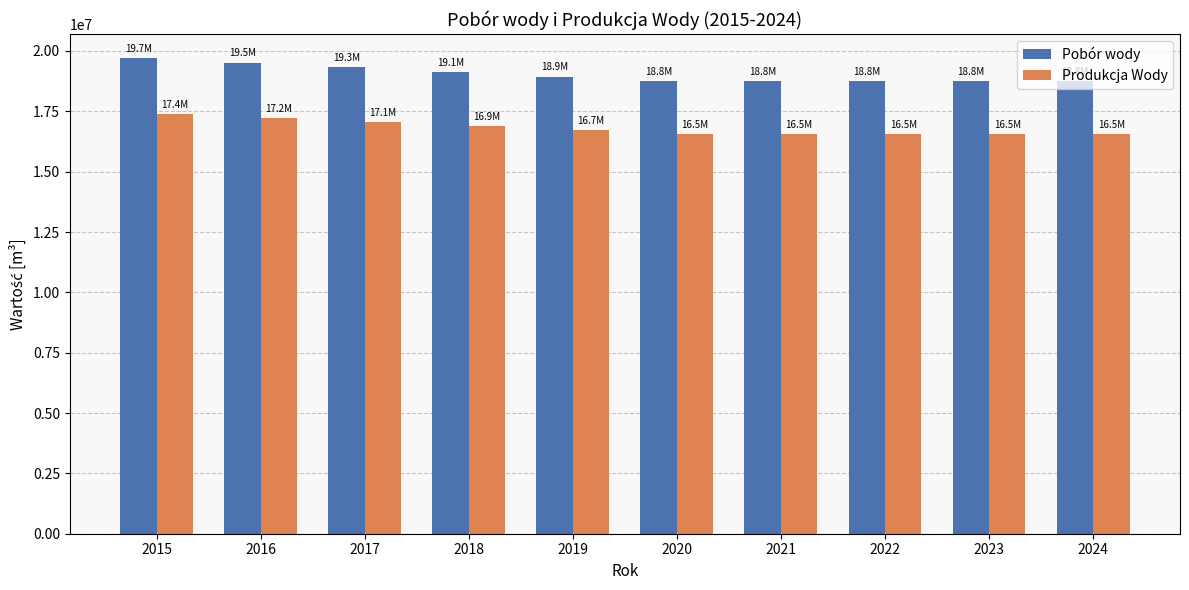

What is the value of the Produkcja Wody bar at the 9th from the left?

16546468.0